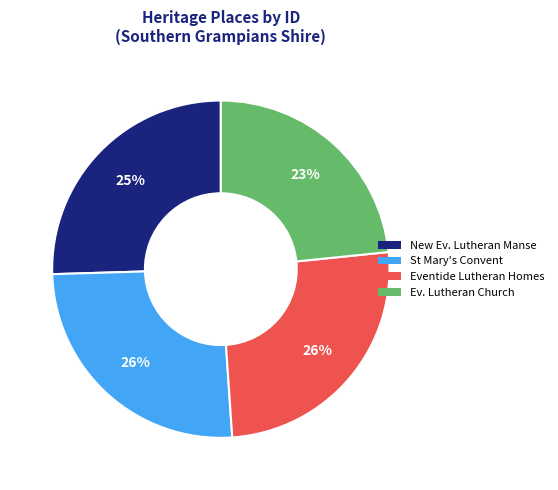

Is there any slice that represents more than half of the pie?

No